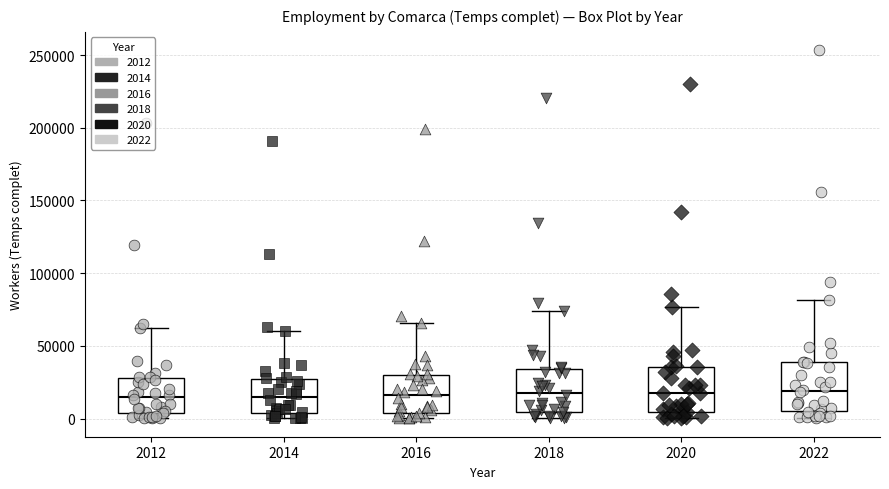

Reading left to right, read every box against the y-axis: the position of its median line, the range the box covers, and the ends of its whiskers. The values are not printed on the chart, so give them approximately, as read against the axis.

2012: median 15000, box 5000 to 30000, whiskers 0 to 65000
2014: median 15000, box 5000 to 25000, whiskers 0 to 60000
2016: median 15000, box 5000 to 30000, whiskers 0 to 65000
2018: median 20000, box 5000 to 35000, whiskers 0 to 75000
2020: median 15000, box 5000 to 35000, whiskers 0 to 75000
2022: median 20000, box 5000 to 40000, whiskers 0 to 80000